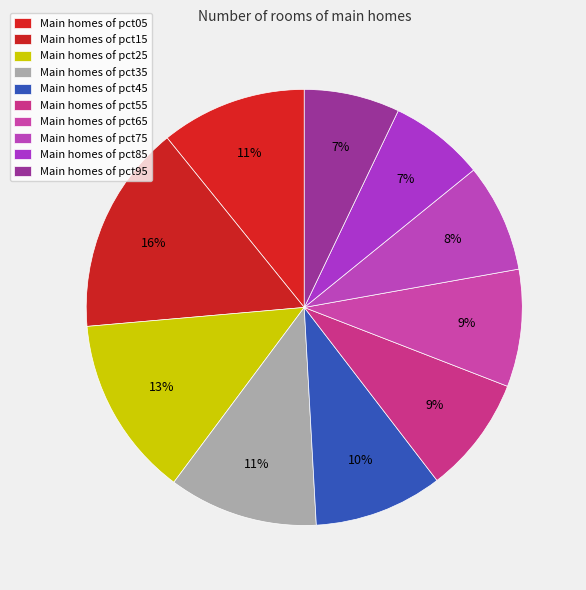

How many segments does this pie chart have?

10